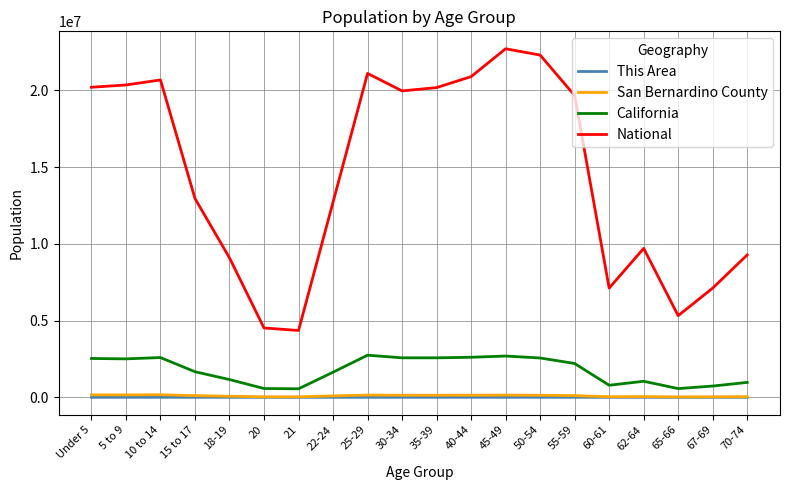

At which label is National closest to 13531442?

15 to 17